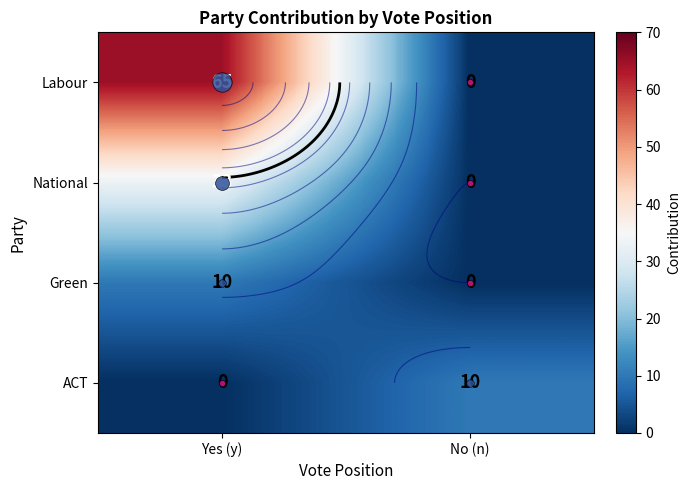

Which label corresponds to the largest value in the chart?

Yes (y)